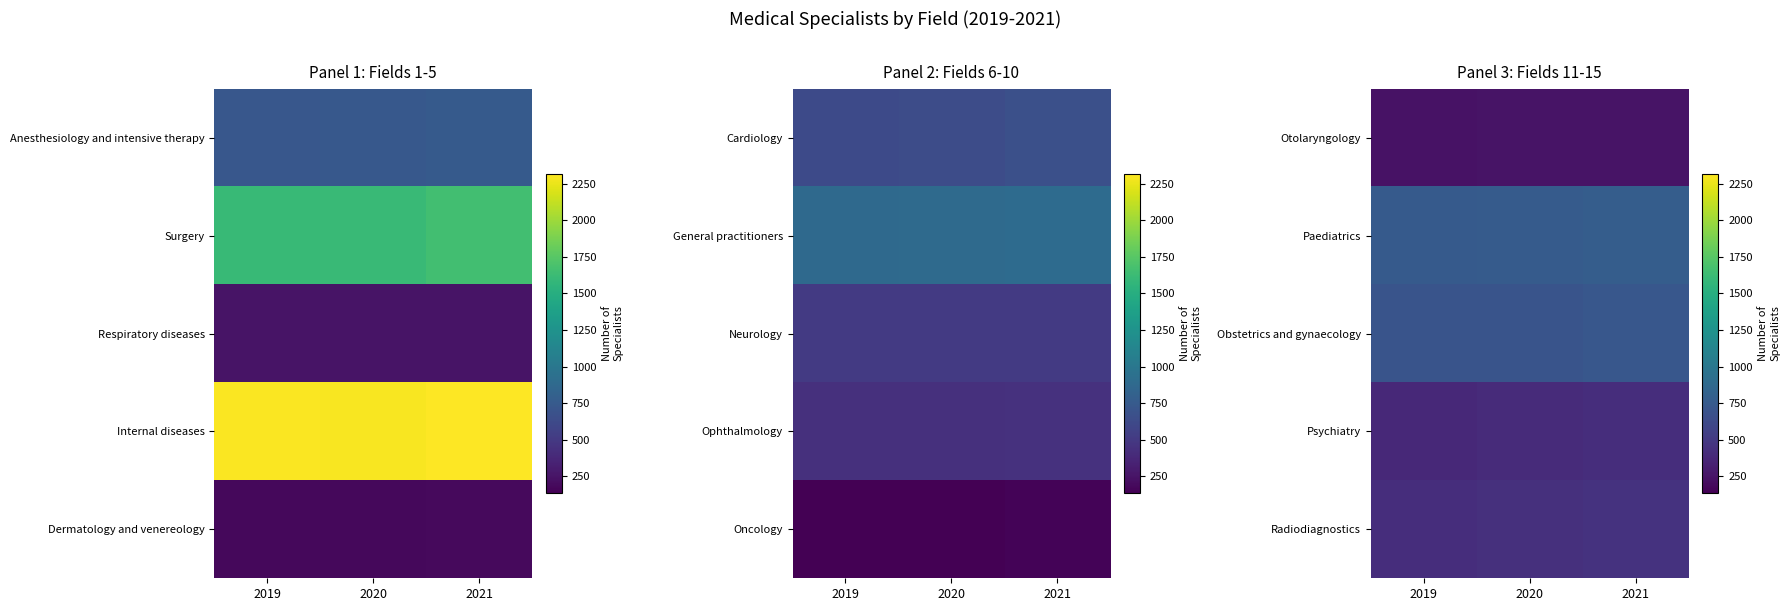

Count the number of categories in the chart.

3